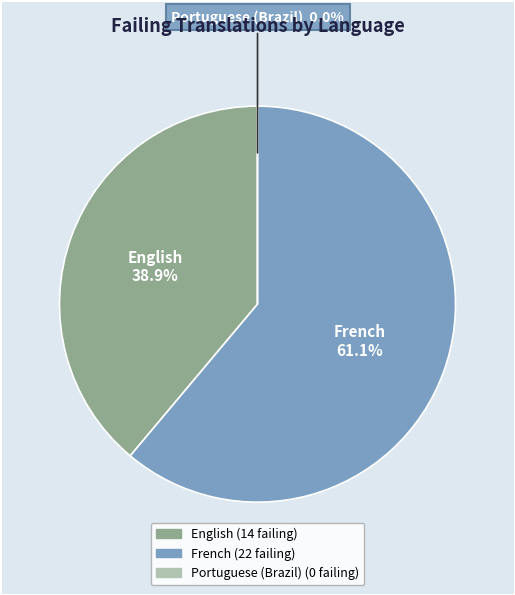

What is the smallest slice in the pie chart?

Portuguese (Brazil)